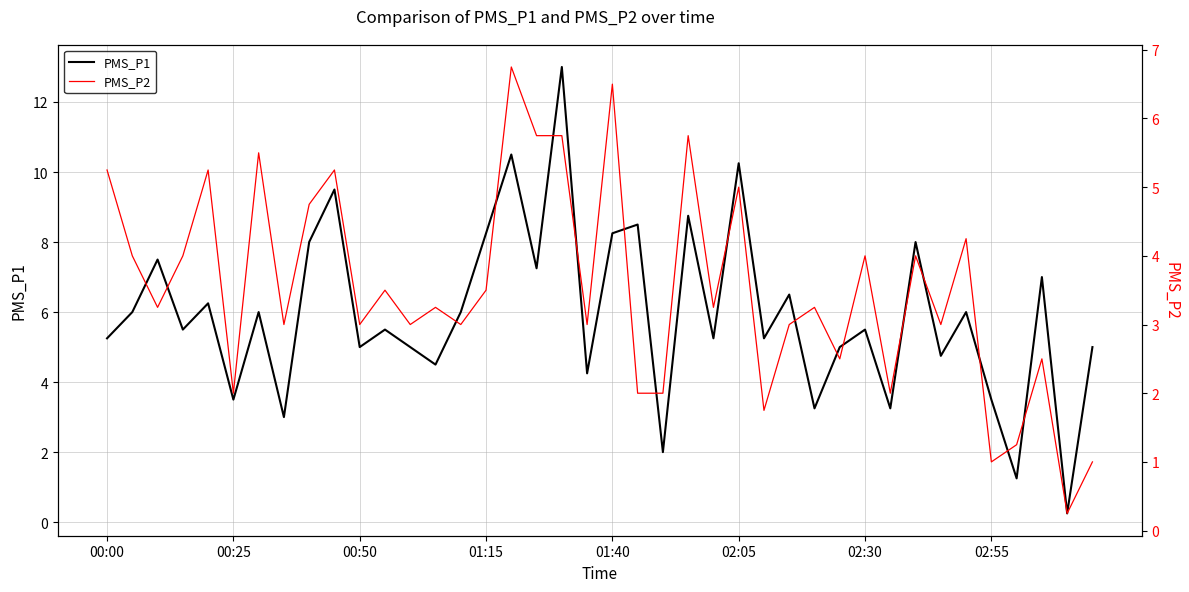

True or false: PMS_P1 and PMS_P2 intersect in this chart.

False